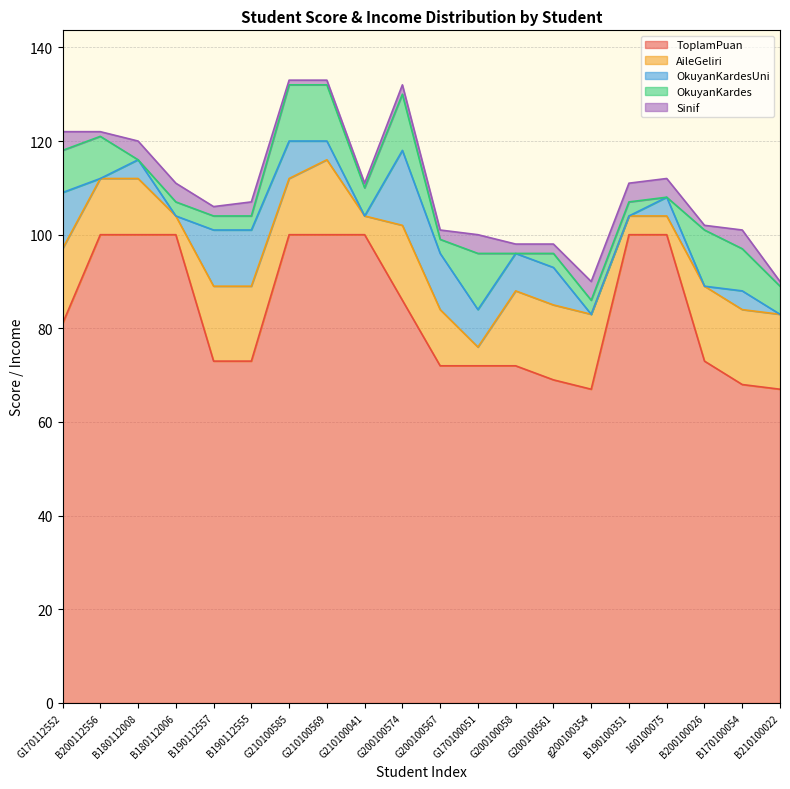

What is the label of the 3rd point from the right?

B200100026